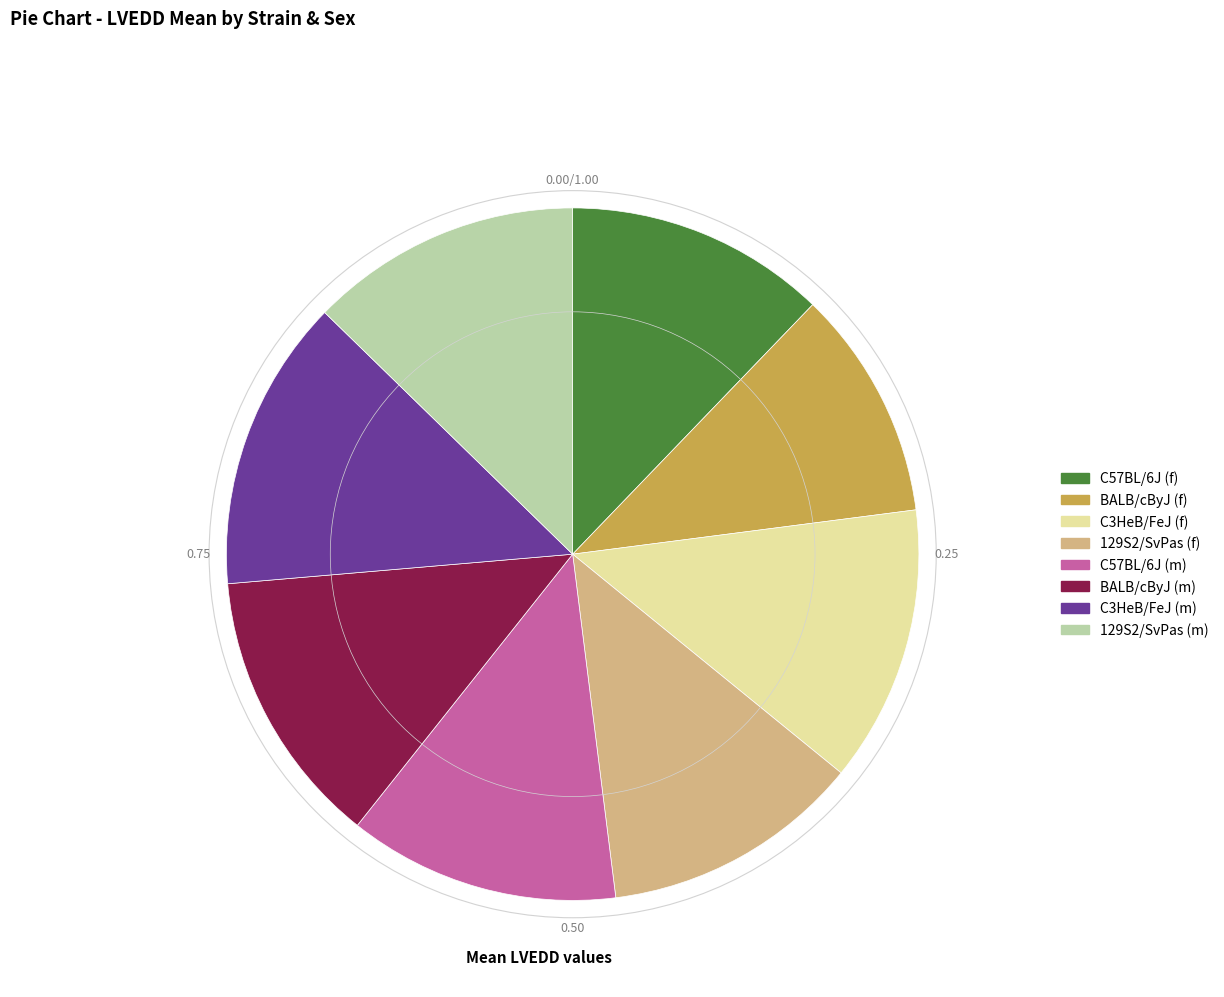

How many segments does this pie chart have?

8